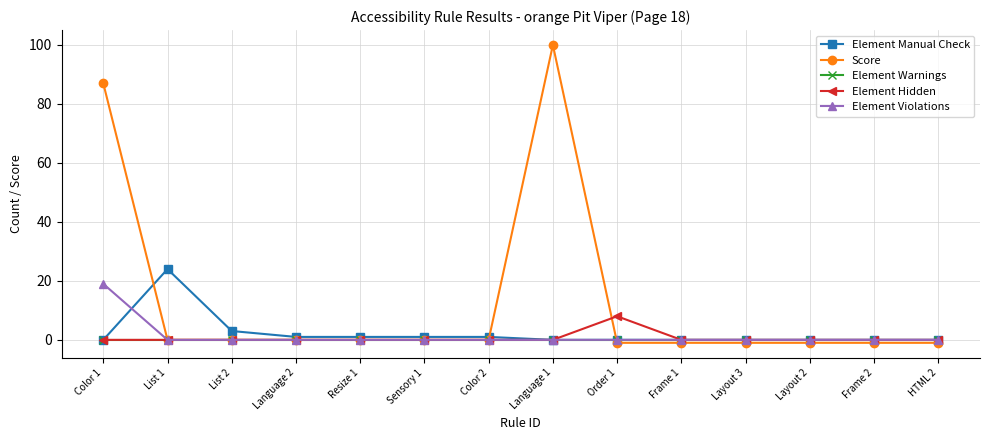

Which series has the largest total across all categories?

Score